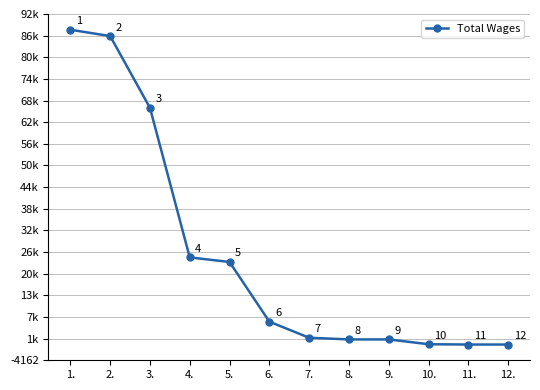

The value at 12. is 380. True or false?

False